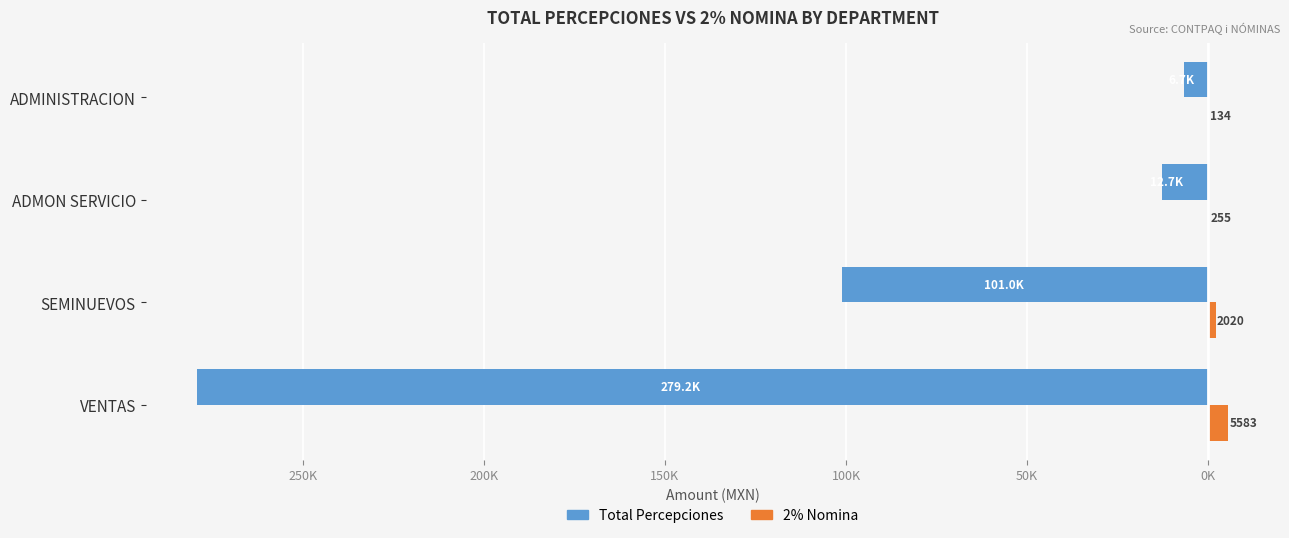

What are all the series names shown in the legend?

Total Percepciones, 2% Nomina